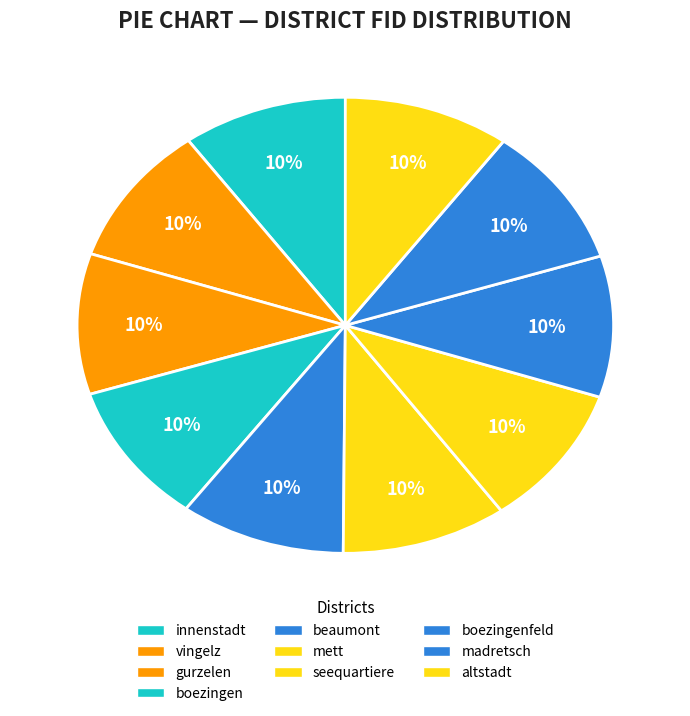

To the nearest percent, what percentage of the pie is boezingen?

10%